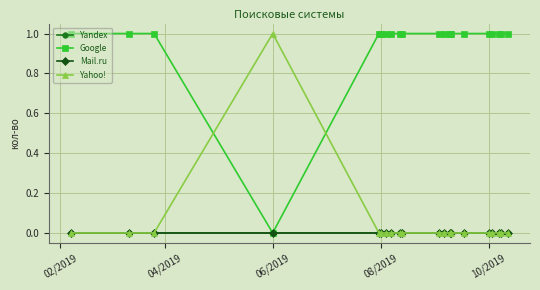

What is the difference between the second highest and minimum values in the Google series?

1